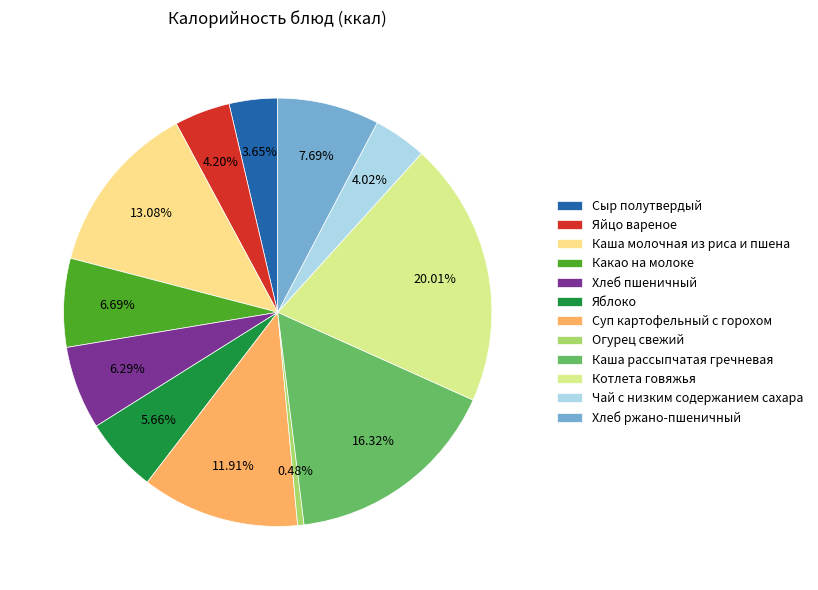

Is there a majority slice in this chart?

No